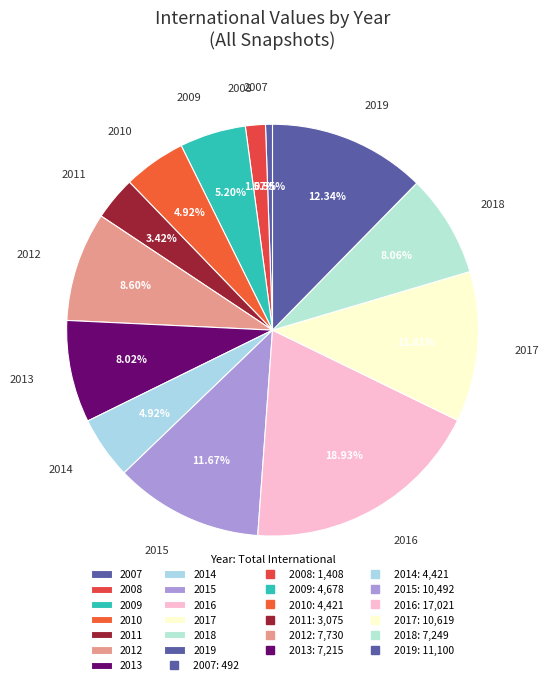

Is there any slice that represents more than half of the pie?

No